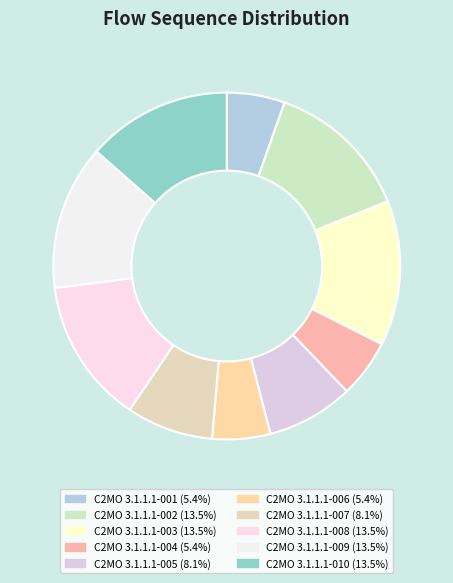

Rank the categories by value from lowest to highest.

C2MO 3.1.1.1-001, C2MO 3.1.1.1-004, C2MO 3.1.1.1-006, C2MO 3.1.1.1-005, C2MO 3.1.1.1-007, C2MO 3.1.1.1-002, C2MO 3.1.1.1-003, C2MO 3.1.1.1-008, C2MO 3.1.1.1-009, C2MO 3.1.1.1-010